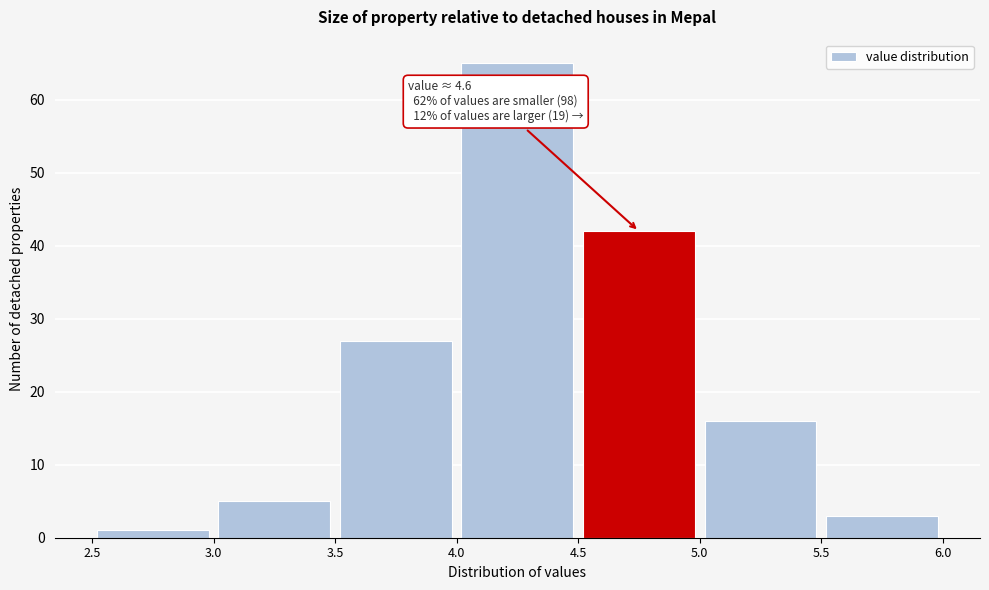

Over which range of the x-axis is the bar tallest?

4.0 to 4.5